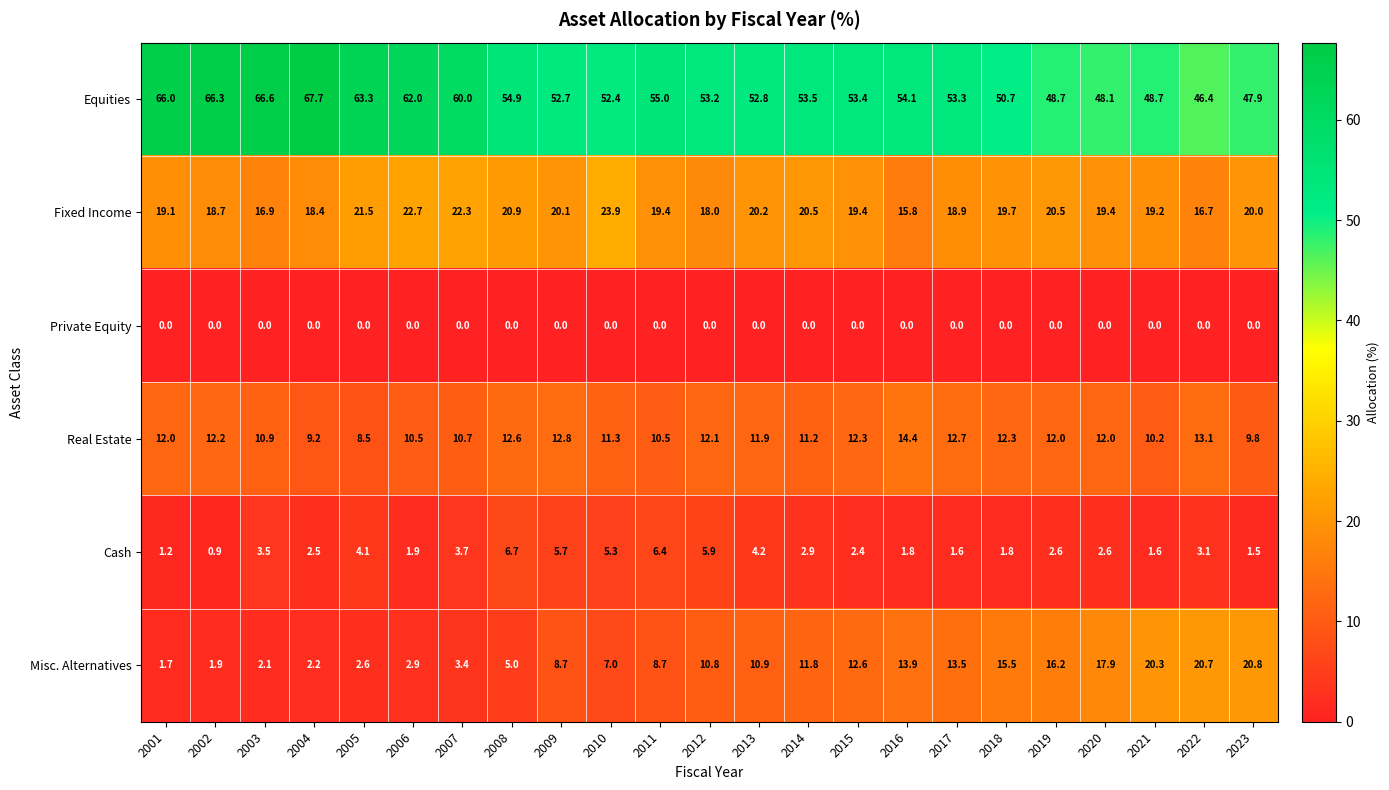

What is the sum of the Fixed Income values at 2003 and 2019?

37.4